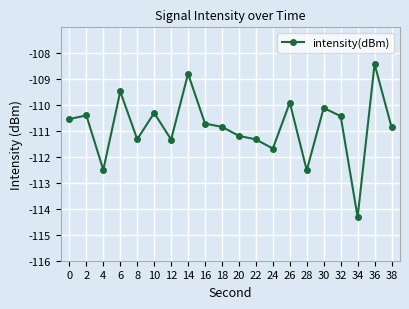

Does the chart have visible grid lines?

Yes